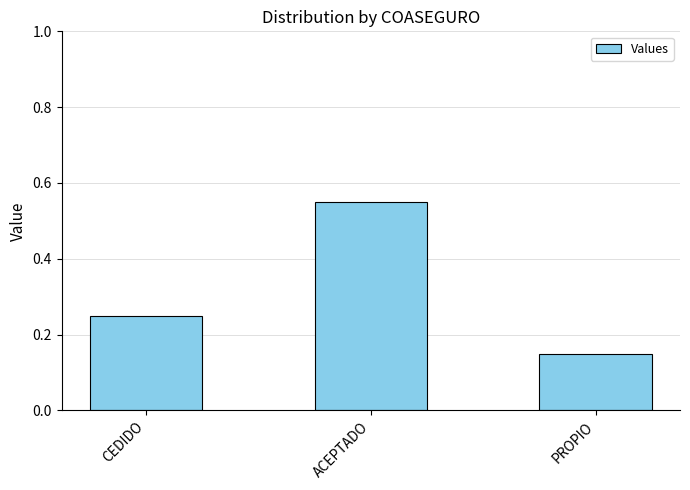

Where is the data nearest to the value 0?

PROPIO